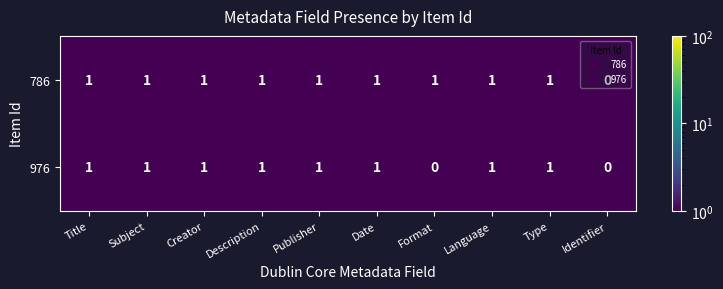

How many distinct data groups are displayed?

2